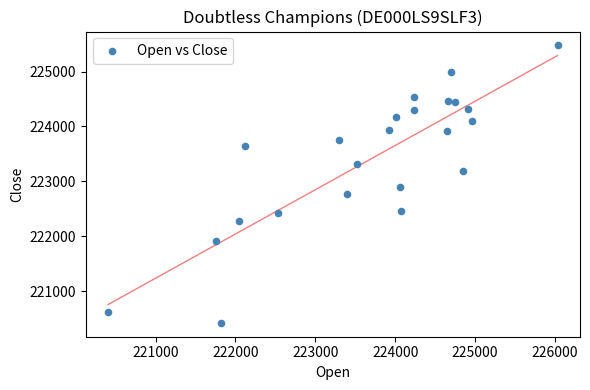

What is the range of Y values (max minus min)?

5055